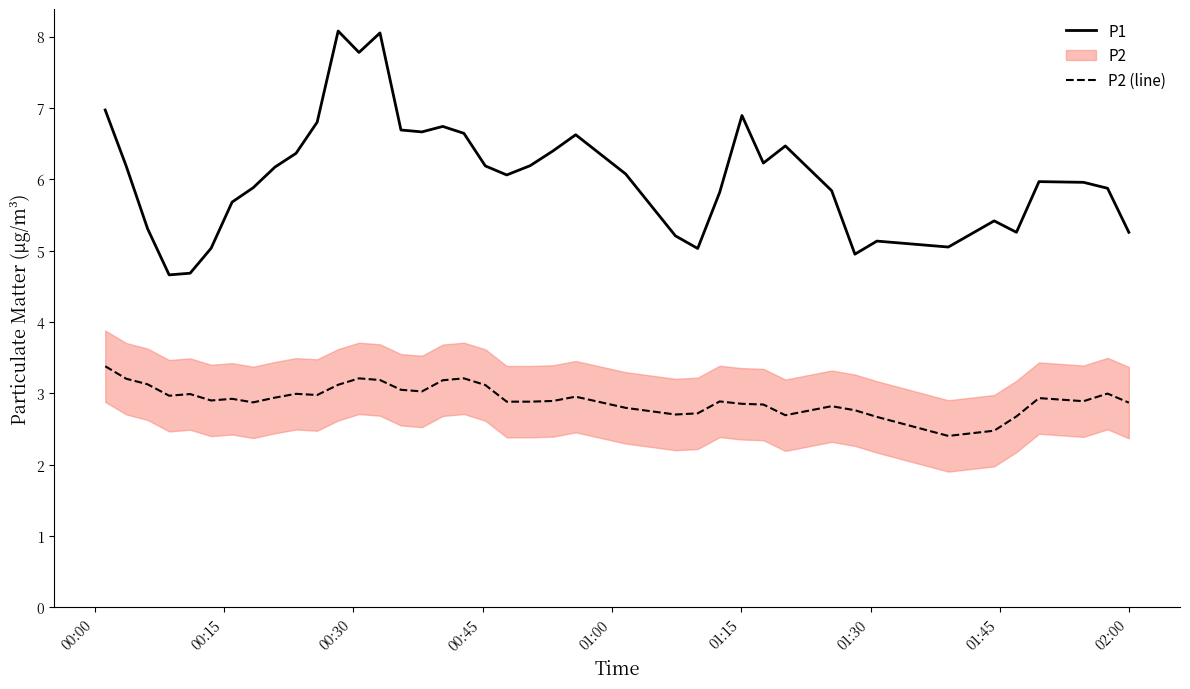

True or false: P1 and P2 (line) intersect in this chart.

False